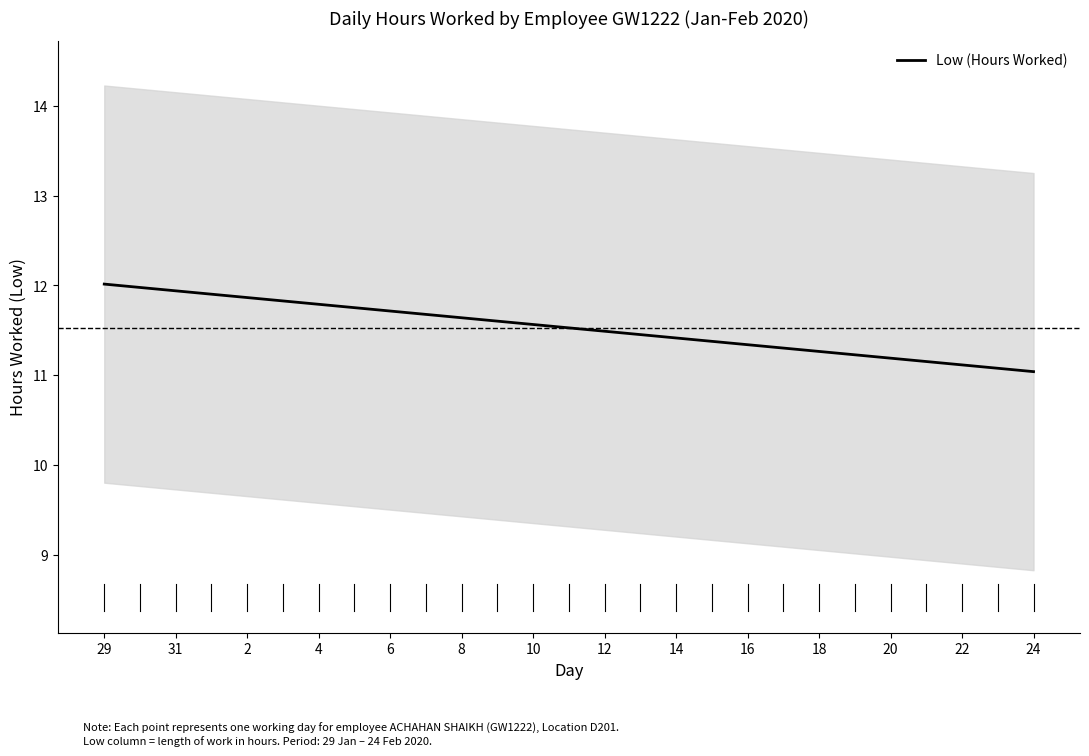

Reading right to left, what are all the values shown in this chart?

11.0	11.1	11.1	11.2	11.2	11.2	11.3	11.3	11.3	11.4	11.4	11.5	11.5	11.5	11.6	11.6	11.6	11.7	11.7	11.8	11.8	11.8	11.9	11.9	11.9	12.0	12.0